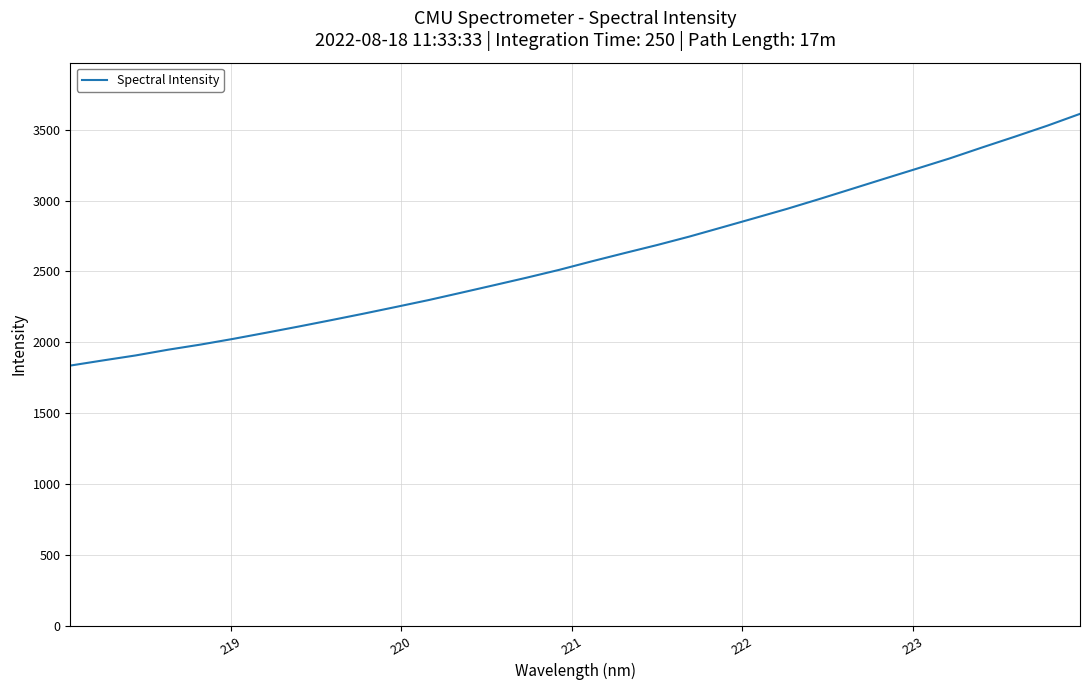

What is the greatest value displayed?

3612.0